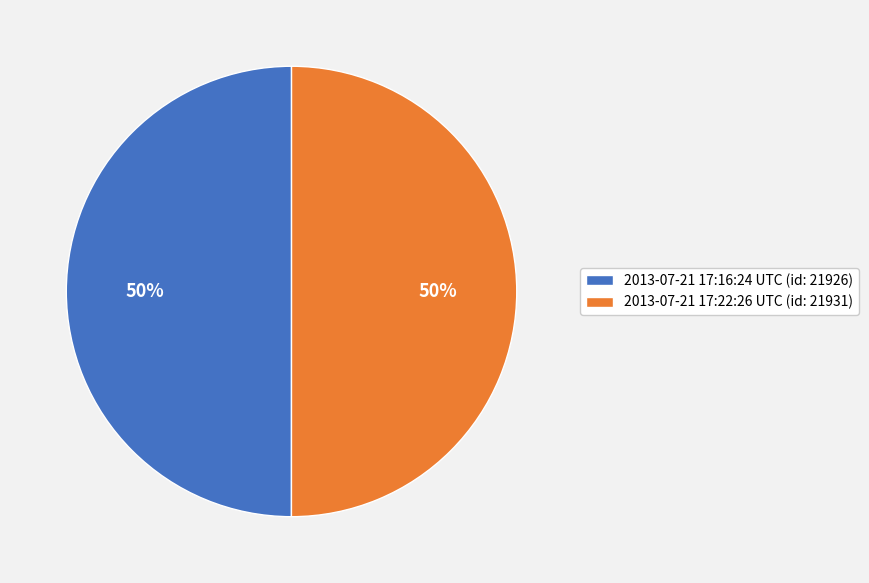

To the nearest percent, what is the average slice percentage?

50%